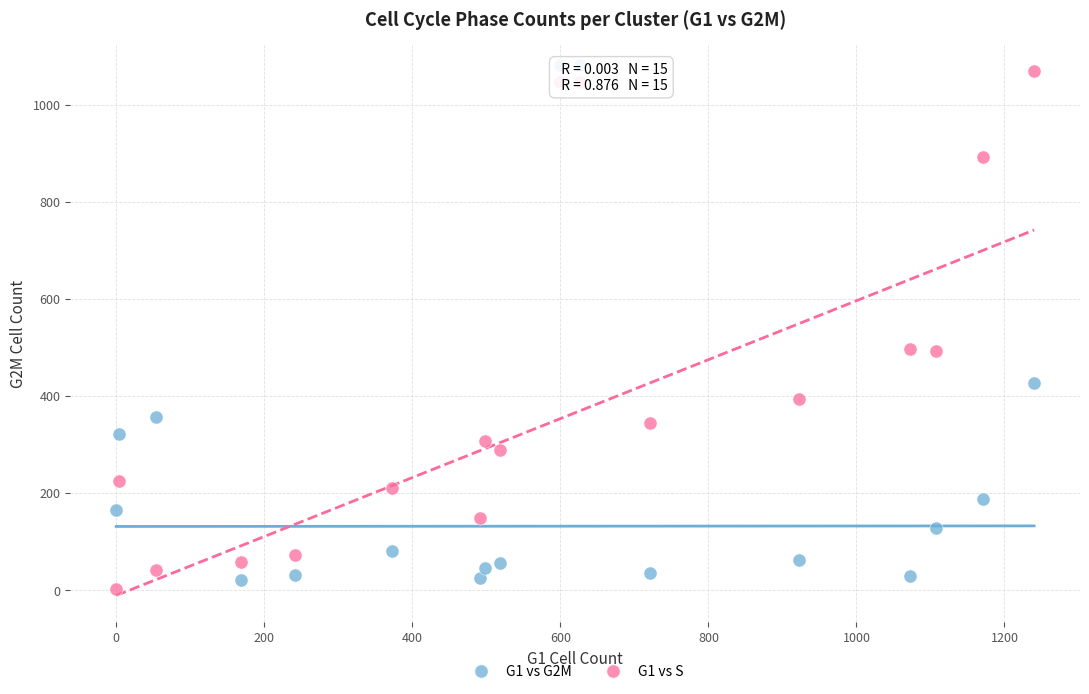

Which series has the largest Y range (max minus min)?

G1 vs S